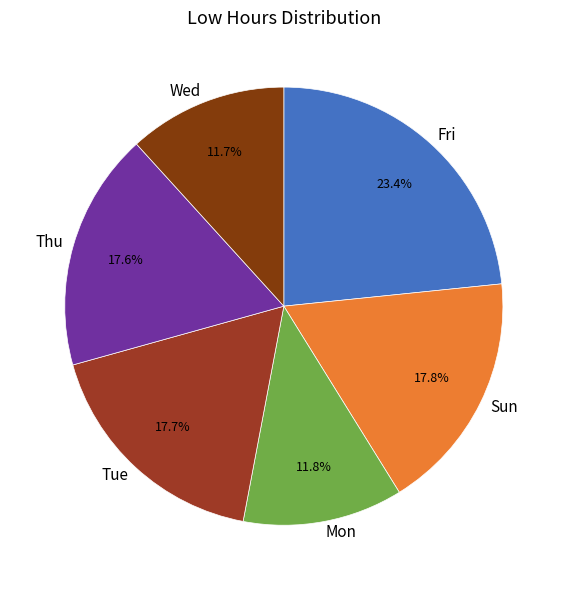

Count the number of slices in the pie.

6